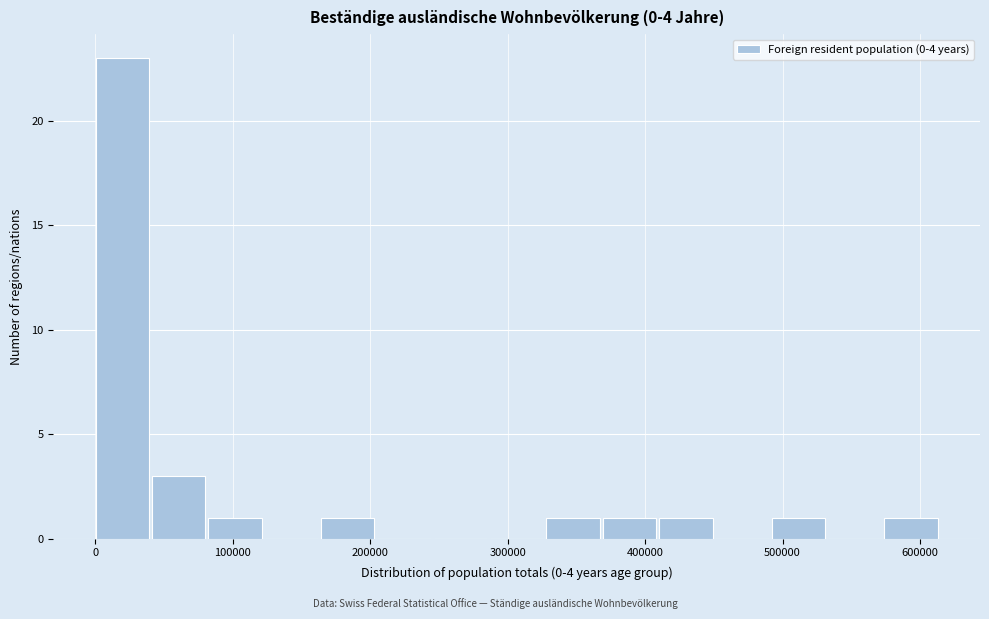

What is the height of the bar covering 160000 to 210000 on the x-axis? Neither the bar edges nor the heights are printed on the chart, so give them approximately, as read against the axes.

1